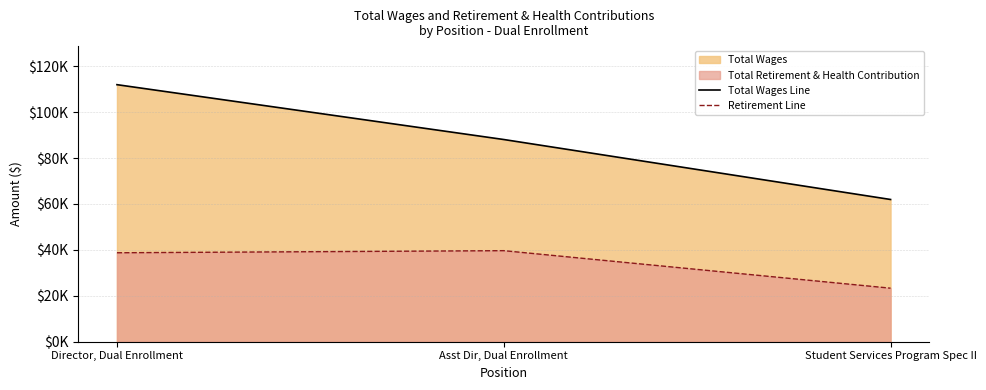

Which series has the largest range (max minus min)?

Total Wages Line